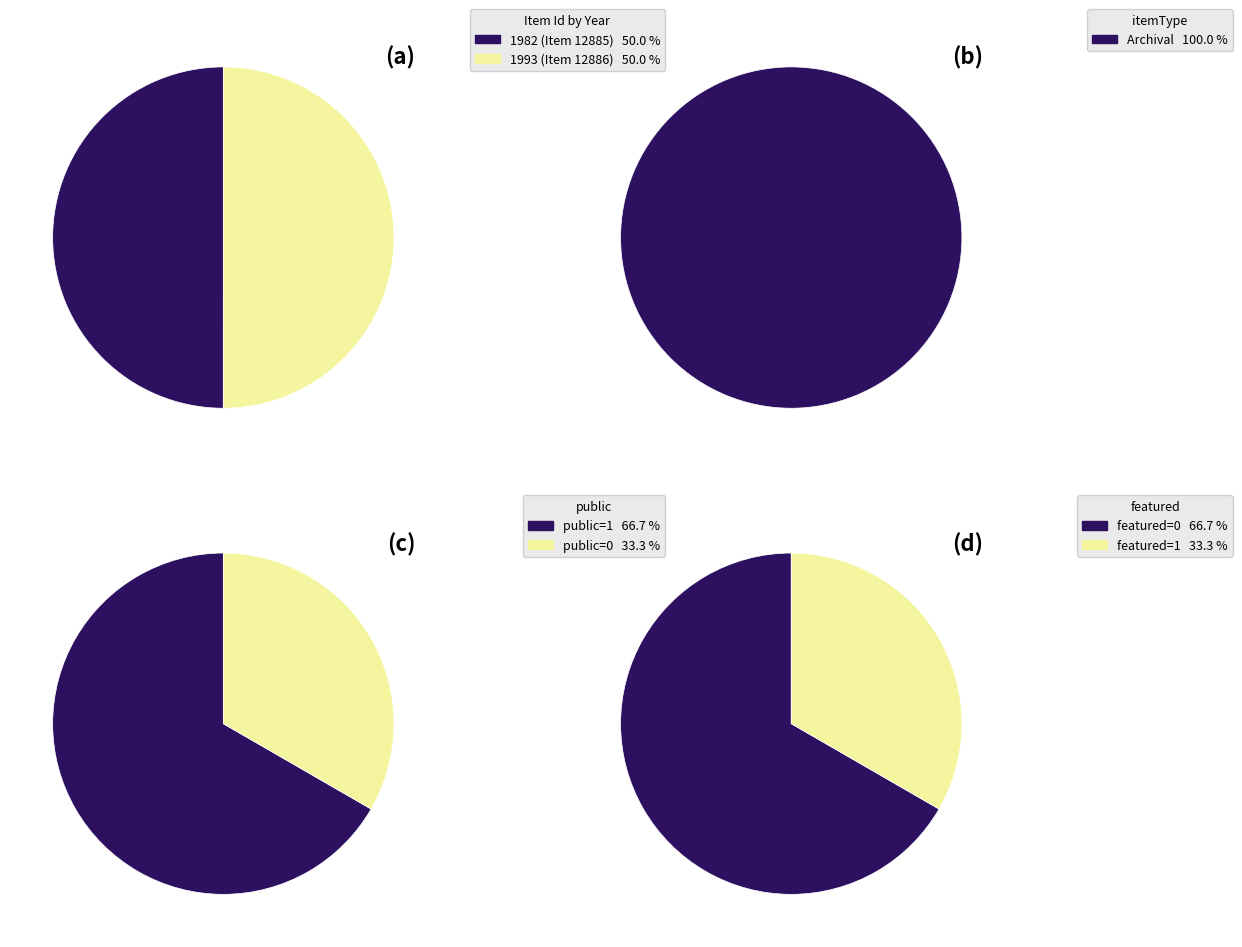

What portion of the pie excludes Item 12886 (1993-07-09)?

50.0%